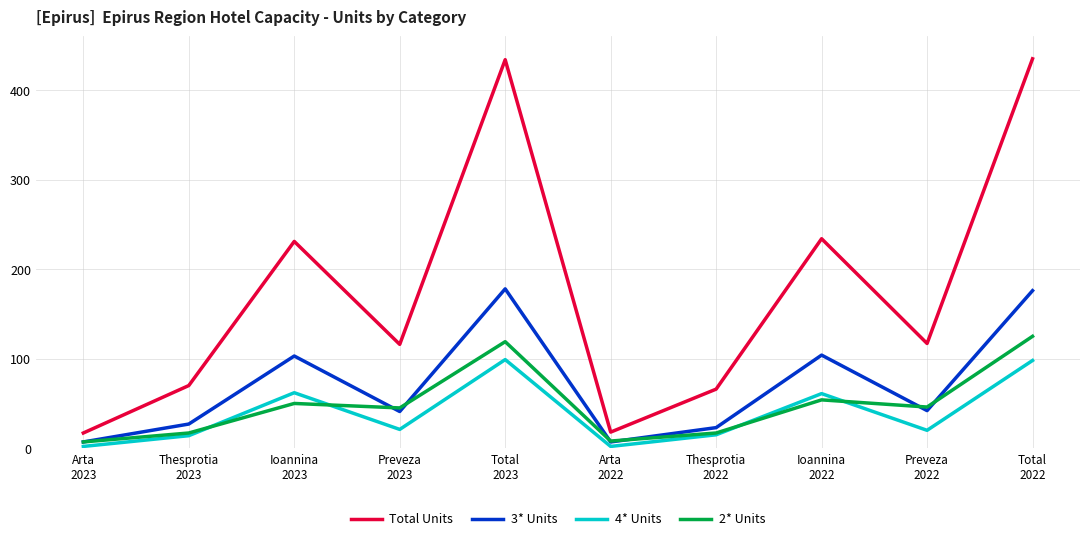

True or false: 4* Units and 3* Units intersect in this chart.

False